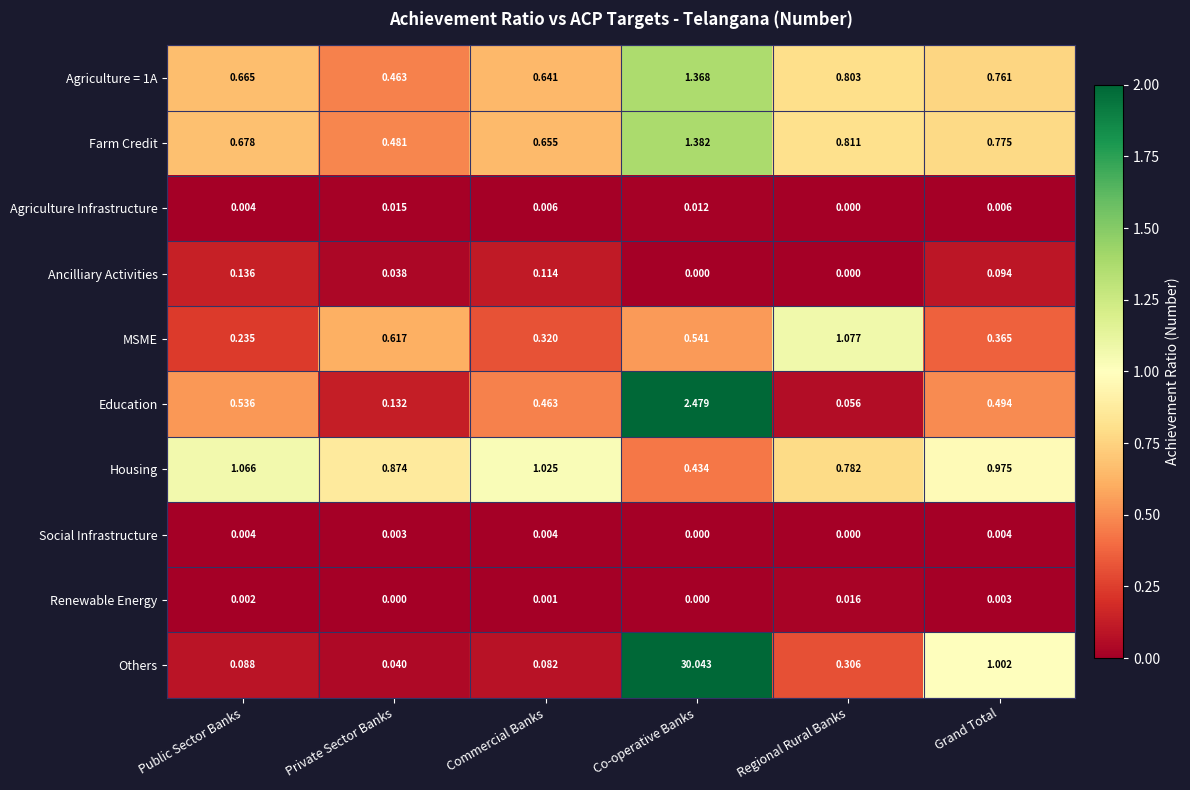

At which category is the sum across all series the highest?

Co-operative Banks